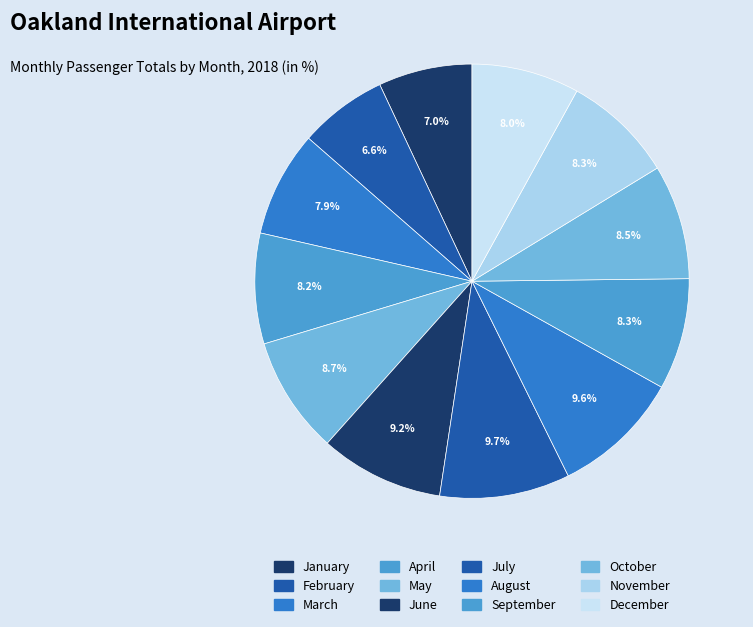

To the nearest percent, what portion does October represent?

9%